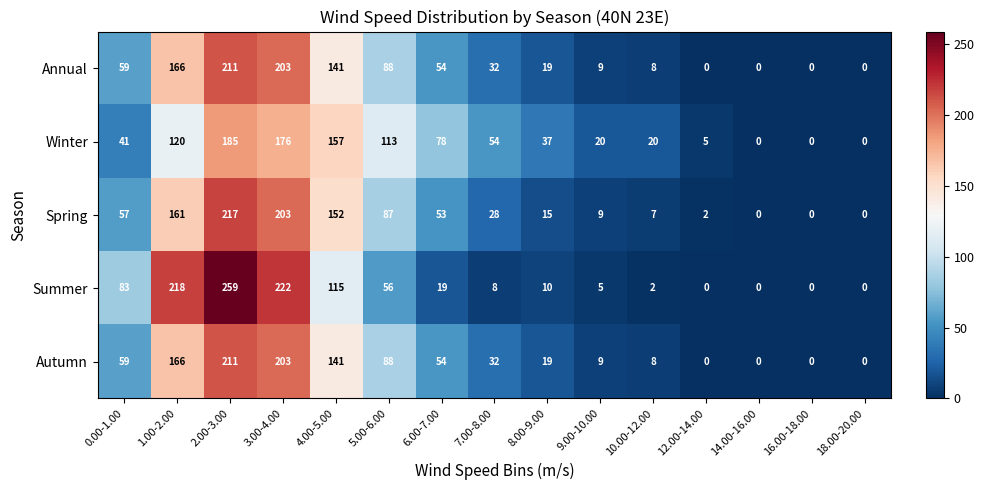

What is the difference between the maximum and minimum values in the Autumn series?

211